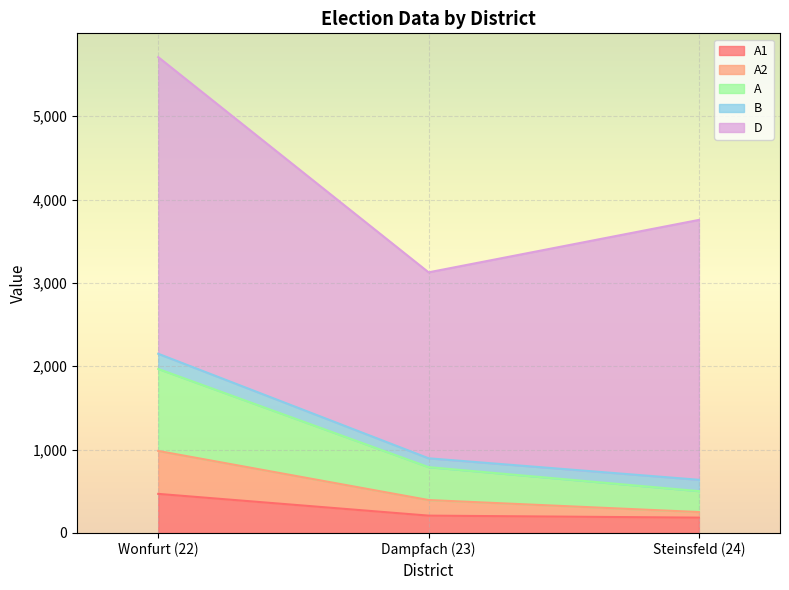

The value of A2 at Wonfurt (22) is 1580. True or false?

False